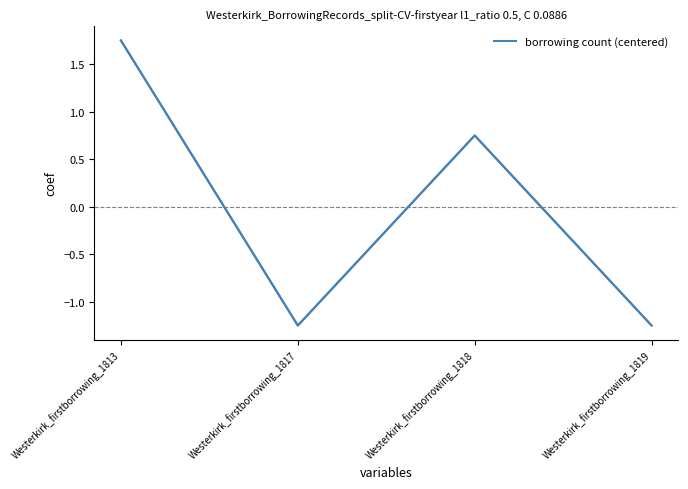

Does the chart have visible grid lines?

No